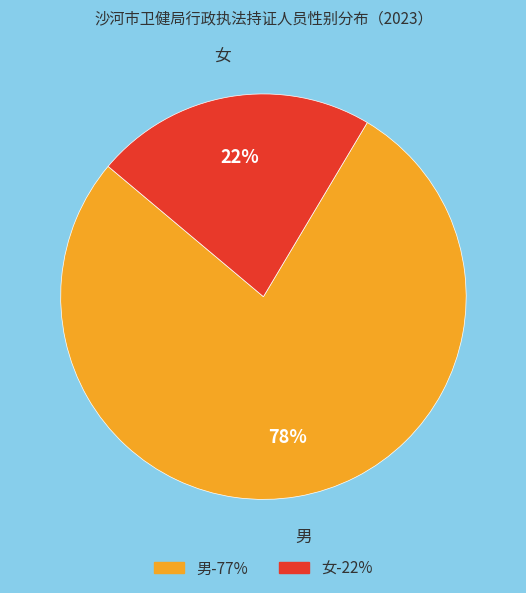

Rank the categories by value from highest to lowest.

男, 女